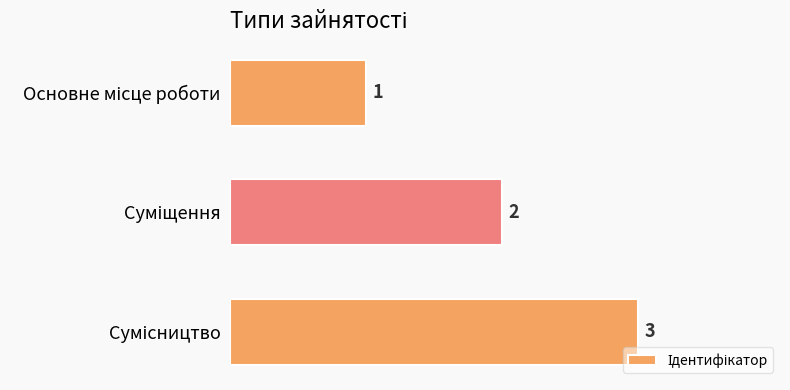

What is the sum of all values?

6